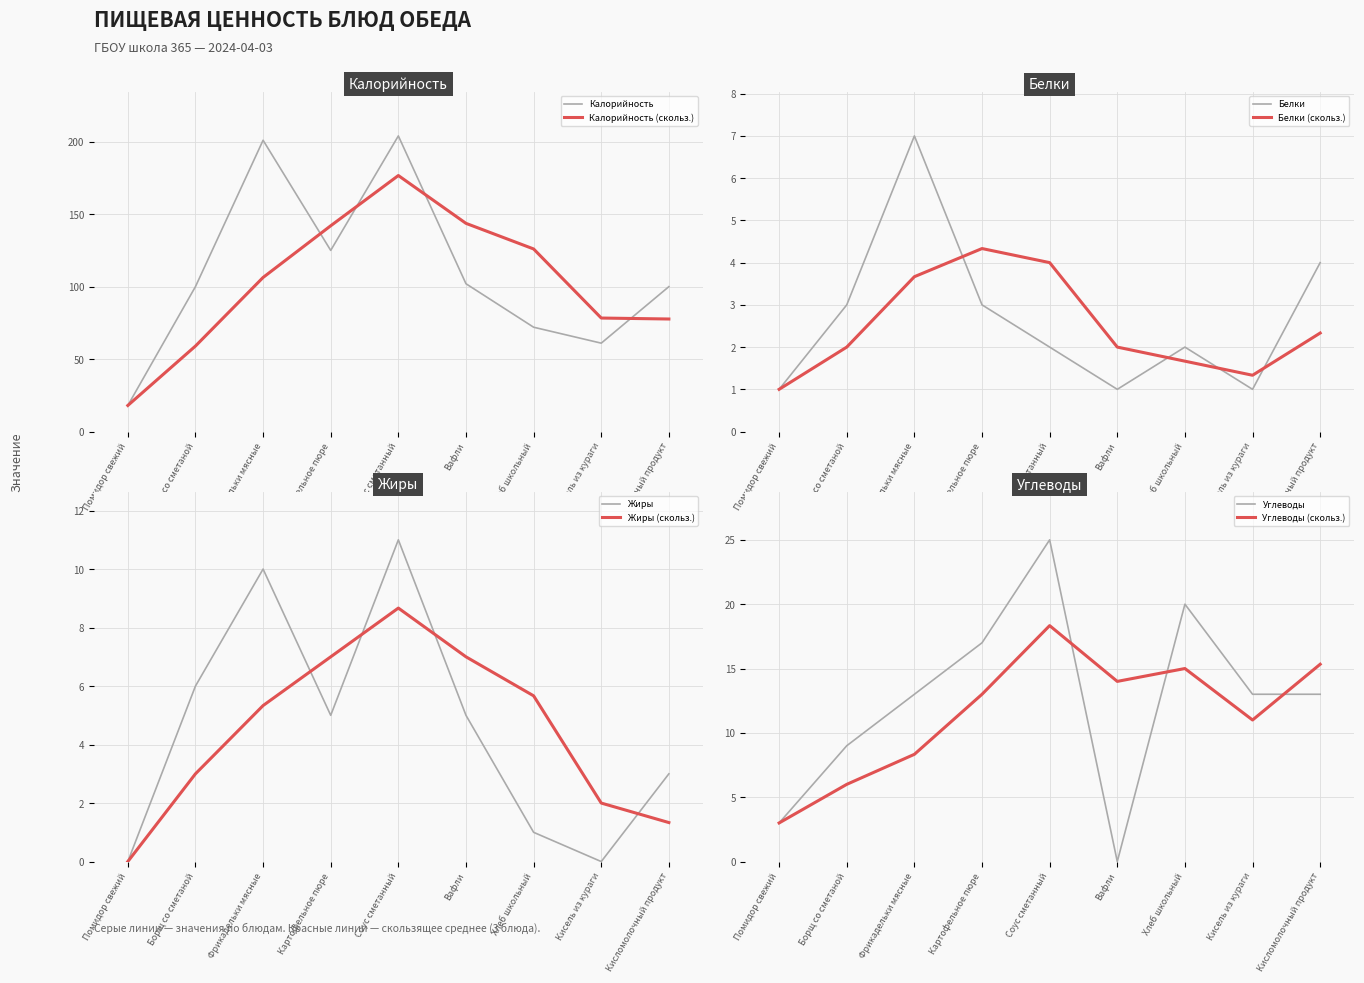

True or false: Углеводы has more than 1 interior local peaks.

True